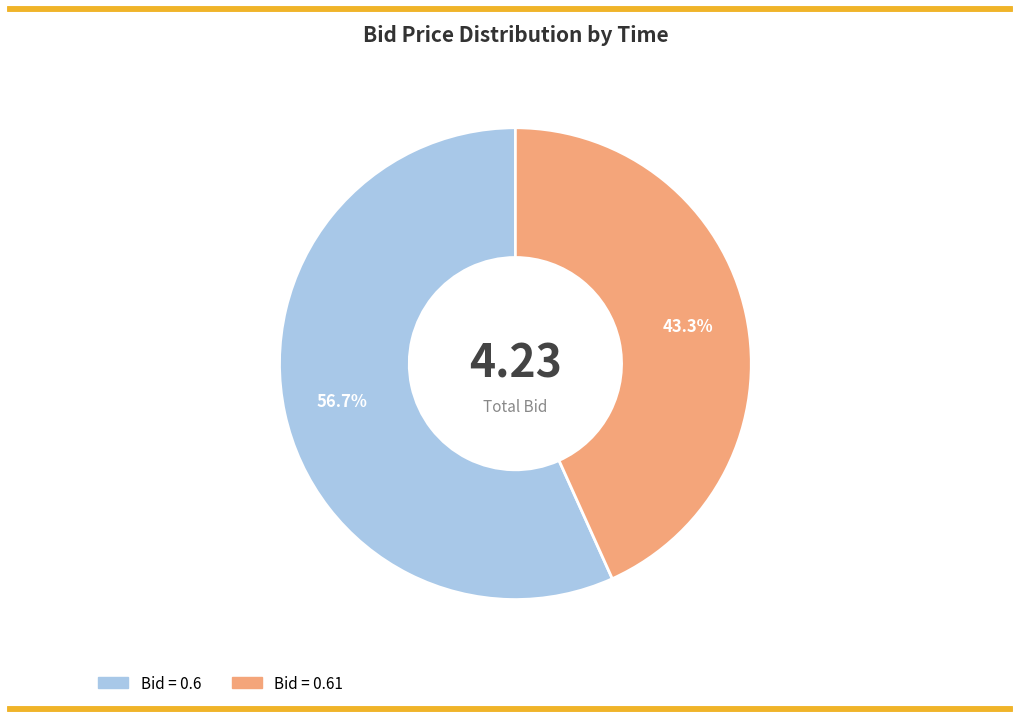

Does any single category account for the majority?

Yes